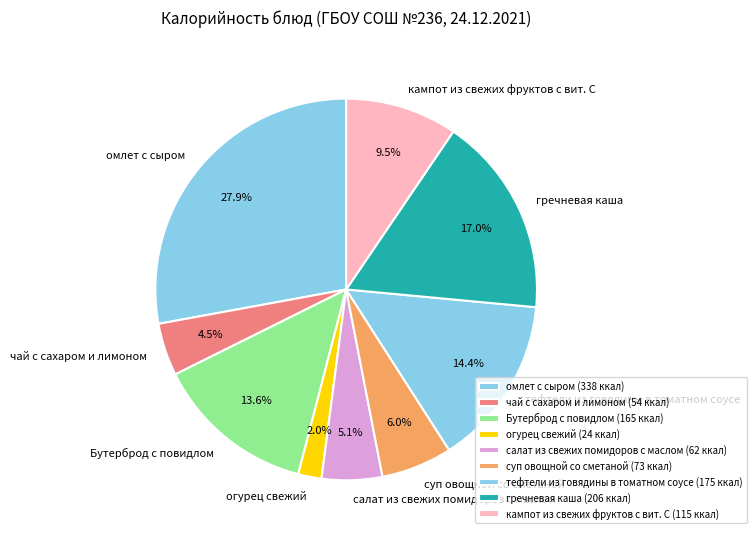

To the nearest percent, what is the combined percentage of огурец свежий and гречневая каша?

19%